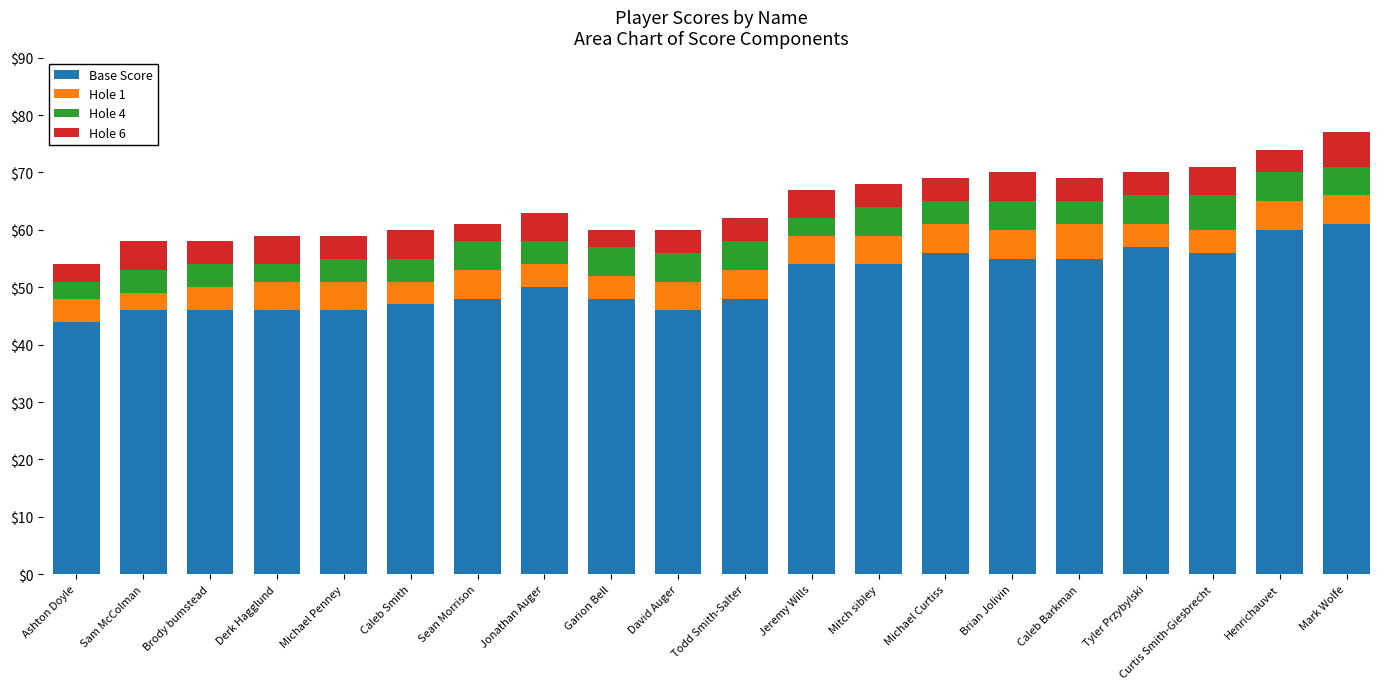

True or false: Base Score has a value of 80 at Derk Hagglund.

False